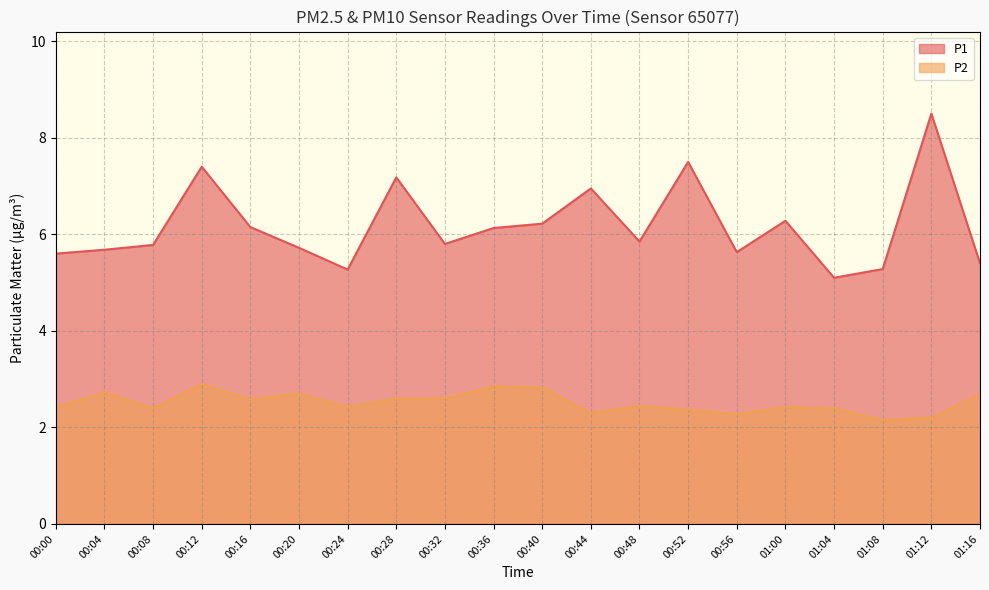

What position from the right is 00:16?

16